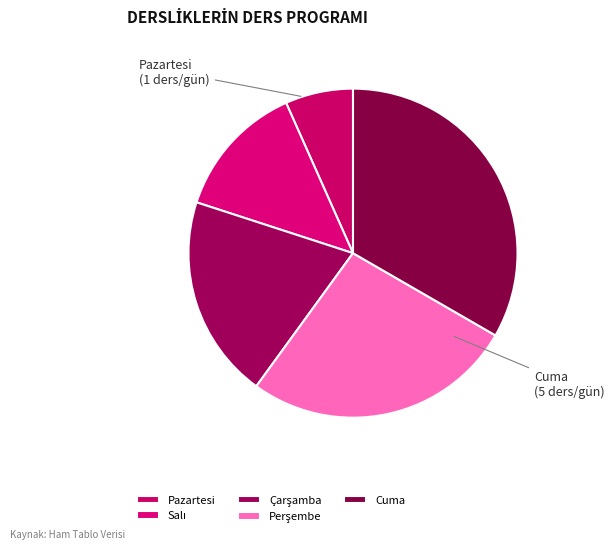

To the nearest percent, what is the average slice percentage?

20%